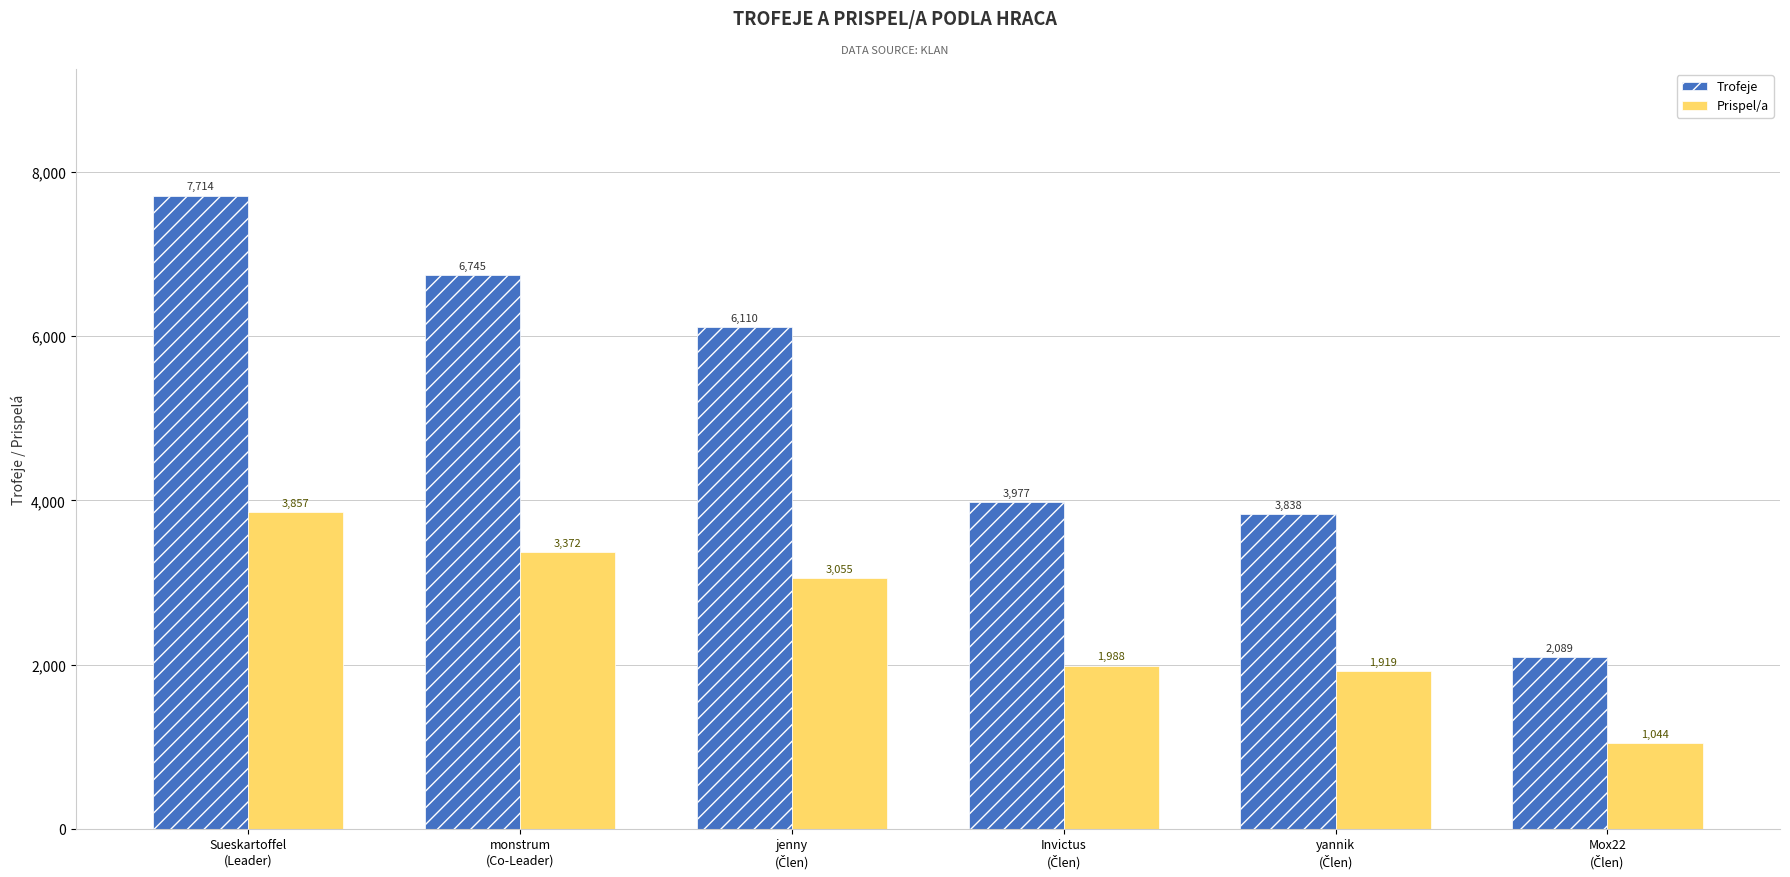

What is the difference between the second highest and minimum values in the Trofeje series?

4656